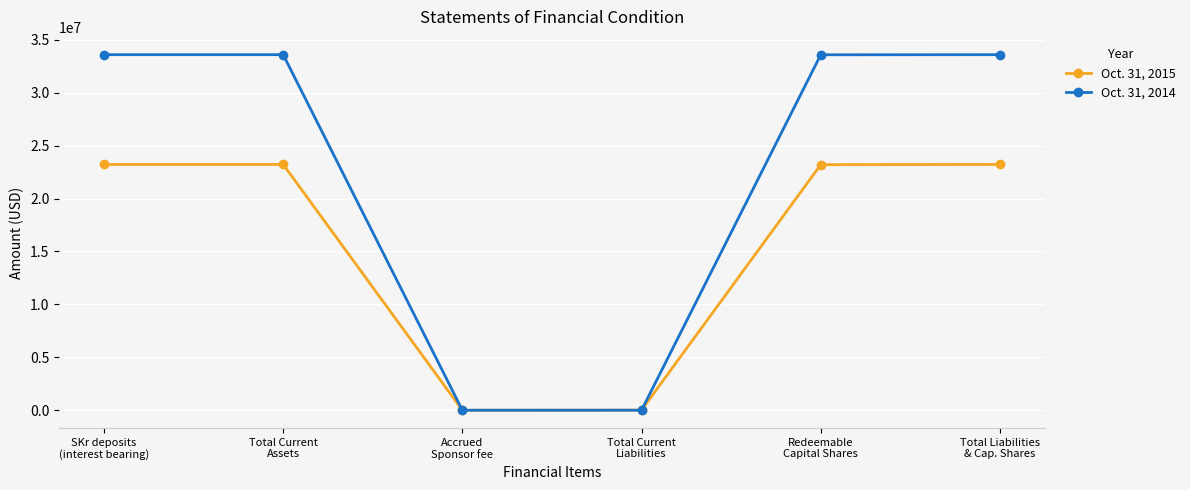

Which series has the largest range (max minus min)?

Oct. 31, 2014